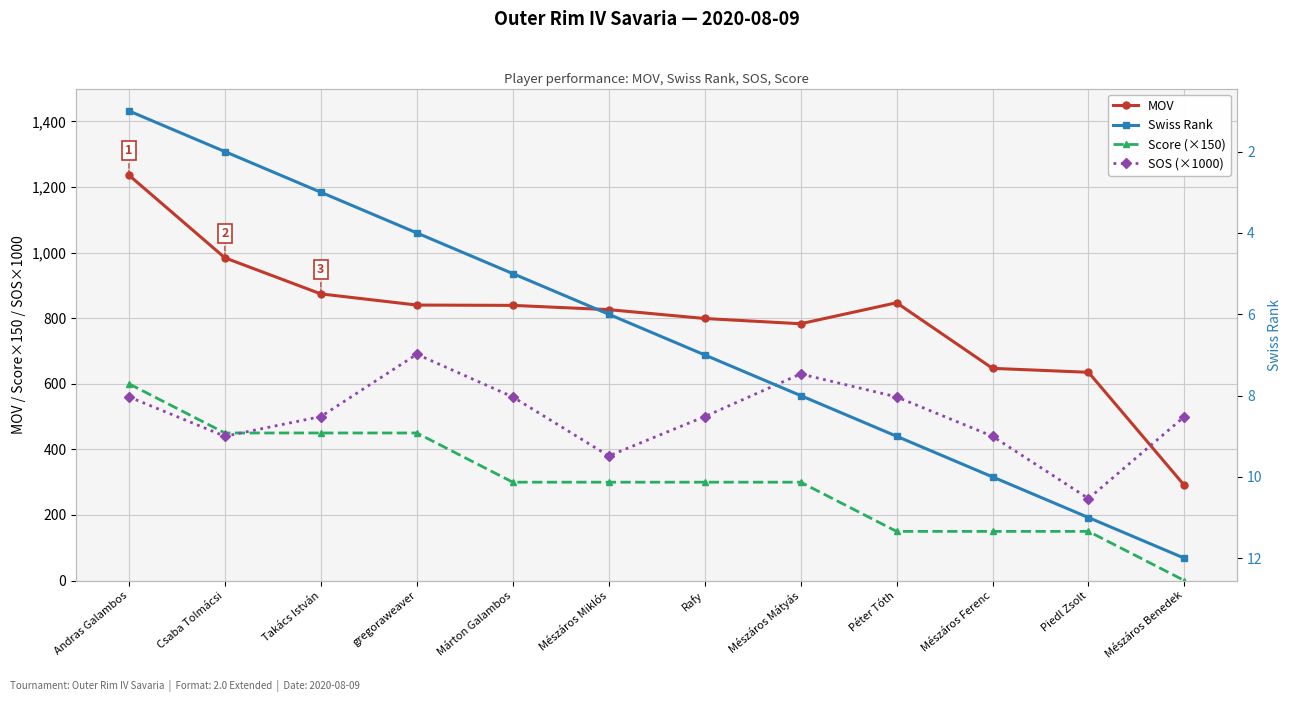

What is the total value across all series at Piedl Zsolt?

1046